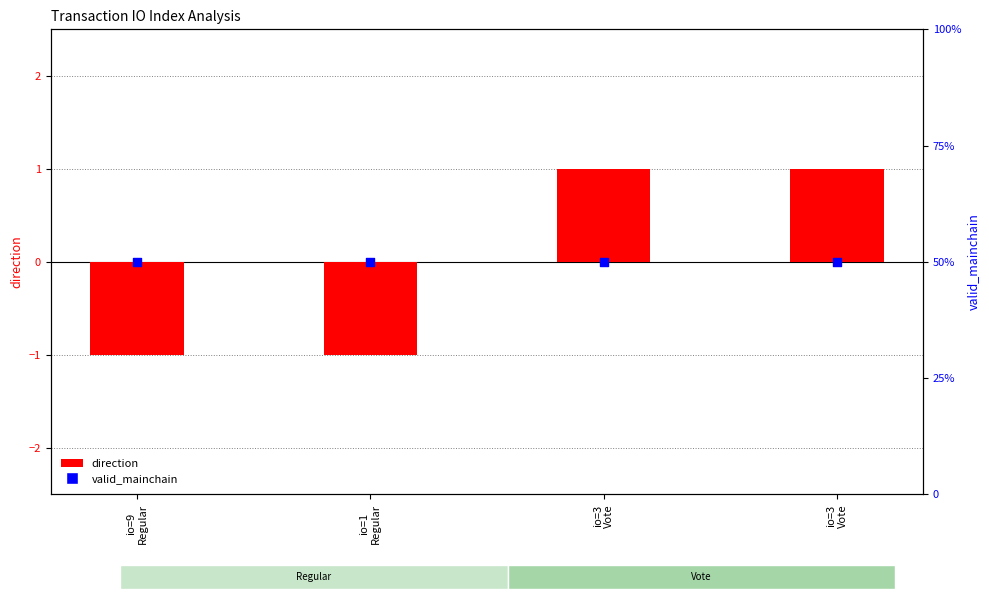

At how many categories does at least one series exceed 0?

4